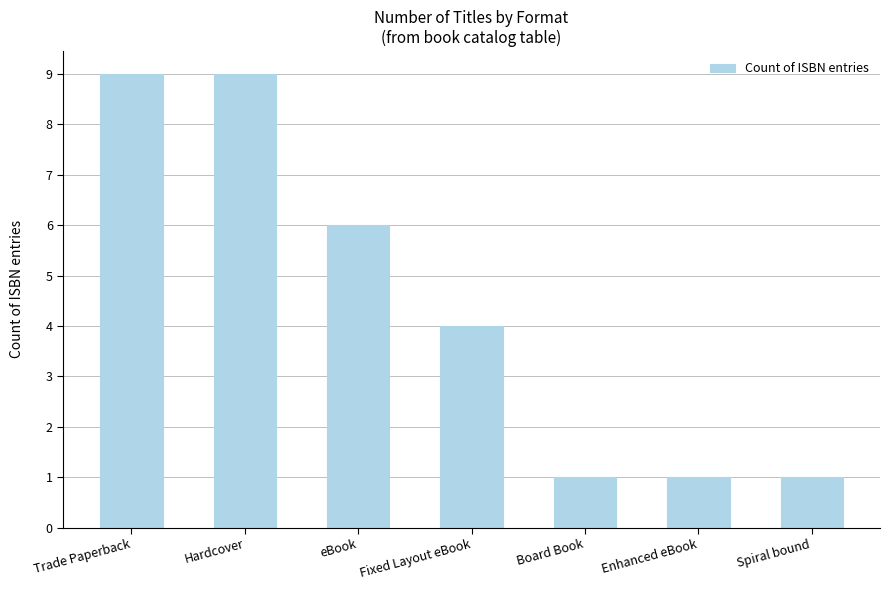

What value does the data have at eBook?

6